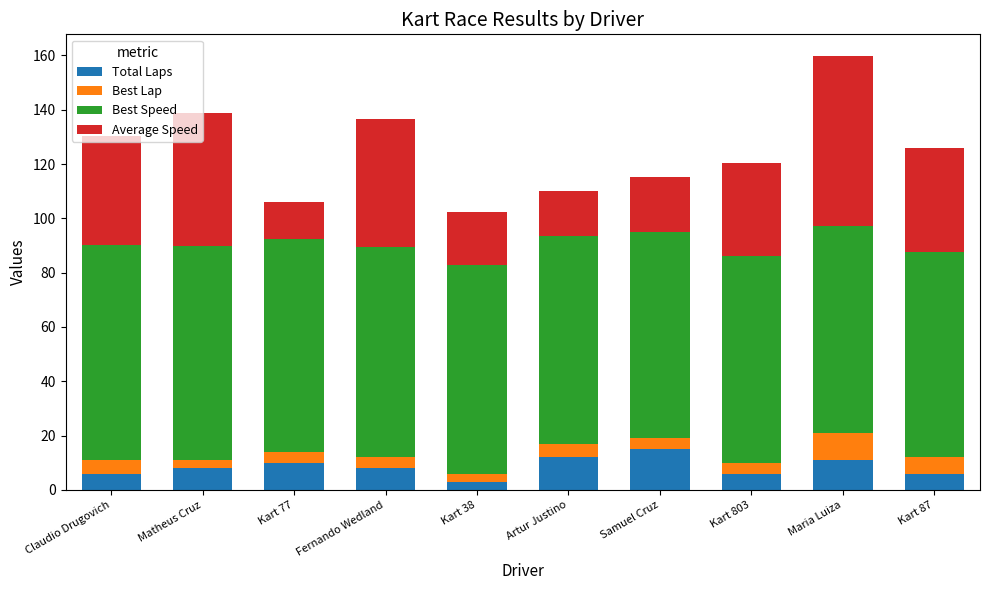

What are all the series names shown in the legend?

Total Laps, Best Lap, Best Speed, Average Speed